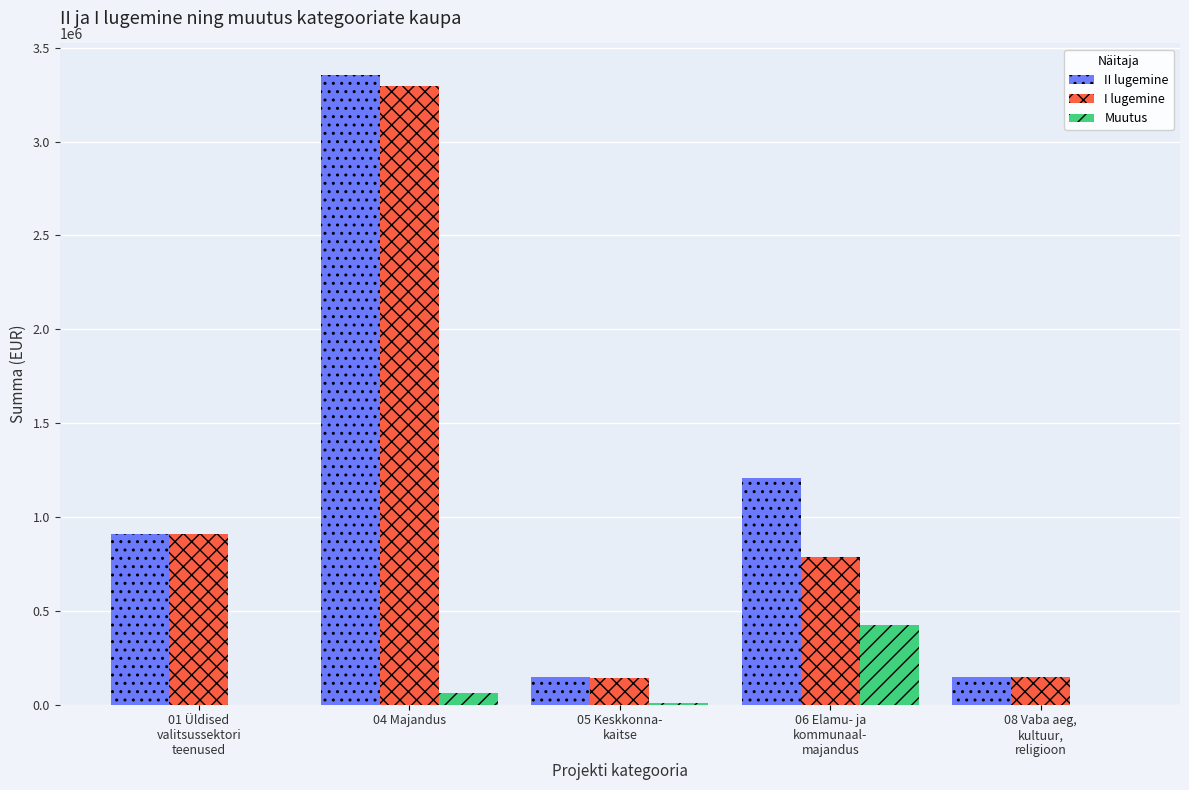

What is the highest value of the I lugemine series?

3293941